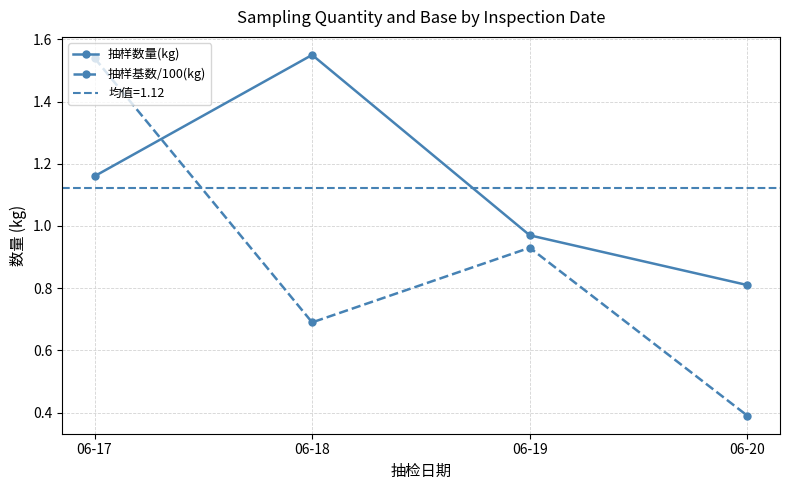

Which series changed the most between 06-17 and 06-20?

抽样基数/100(kg)